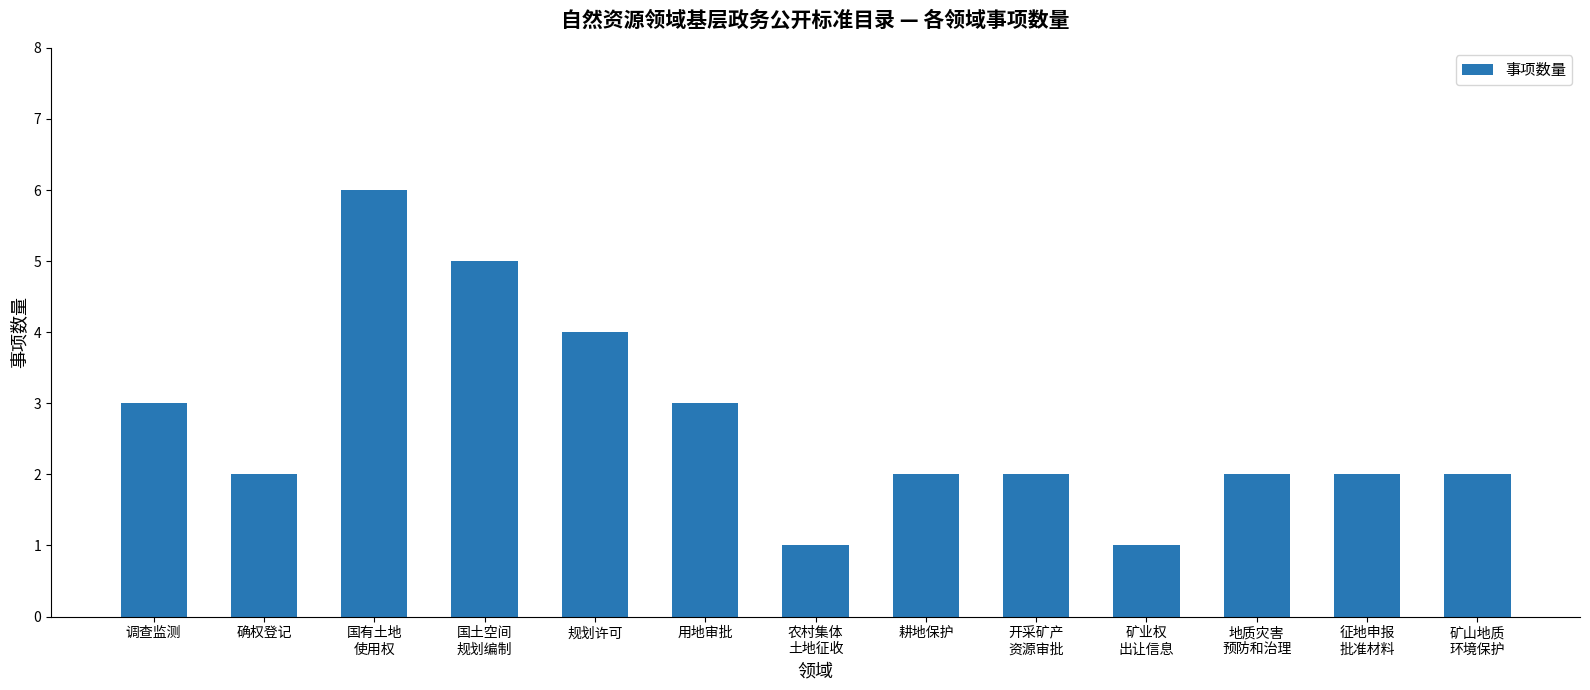

The chart shows a value of 5 at 调查监测. True or false?

False